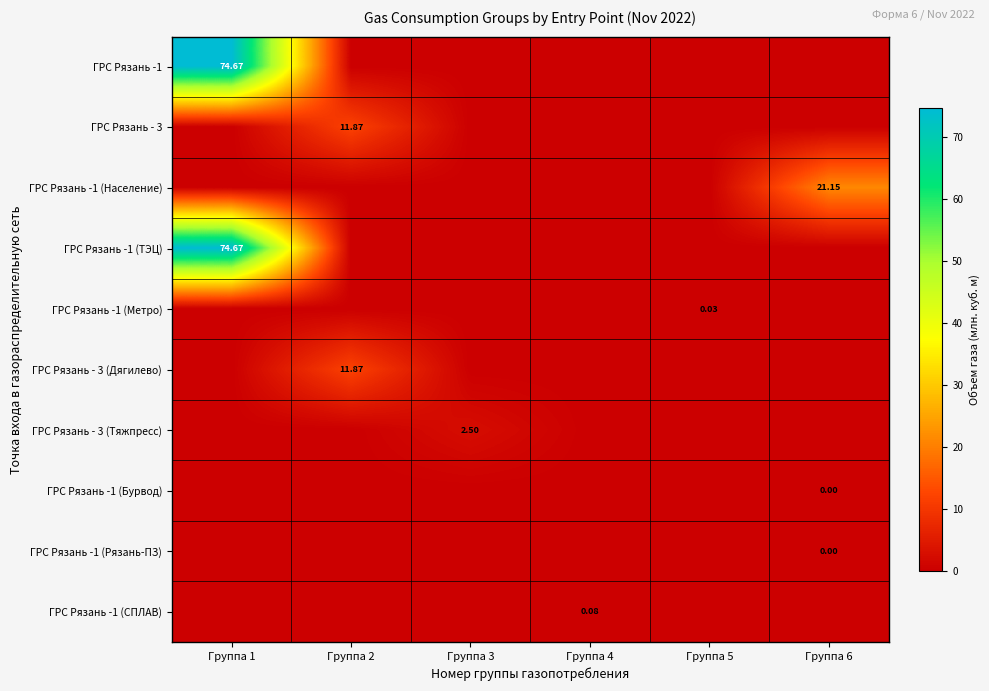

True or false: ГРС Рязань -1 (Метро) has a value of 0.0 at Группа 2.

True